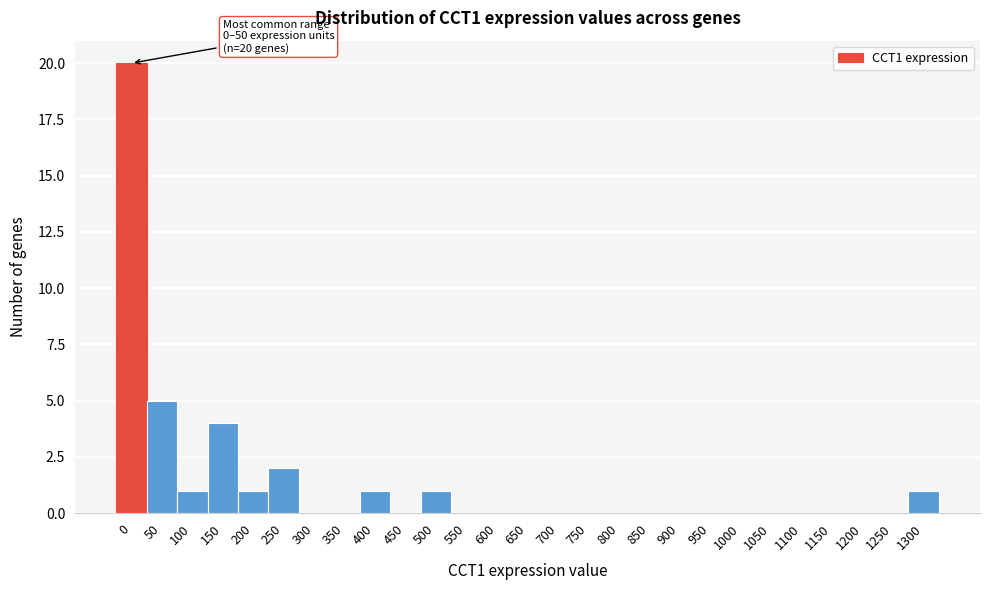

Reading left to right, what are all the values shown in this chart?

0=20	50=5	100=1	150=4	200=1	250=2	300=0	350=0	400=1	450=0	500=1	550=0	600=0	650=0	700=0	750=0	800=0	850=0	900=0	950=0	1000=0	1050=0	1100=0	1150=0	1200=0	1250=0	1300=1